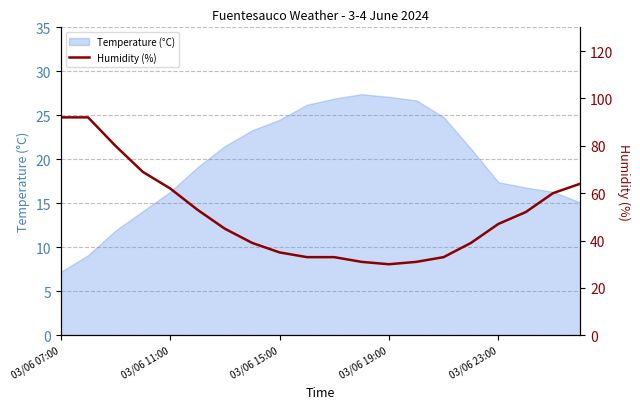

What position from the left is 13?

14